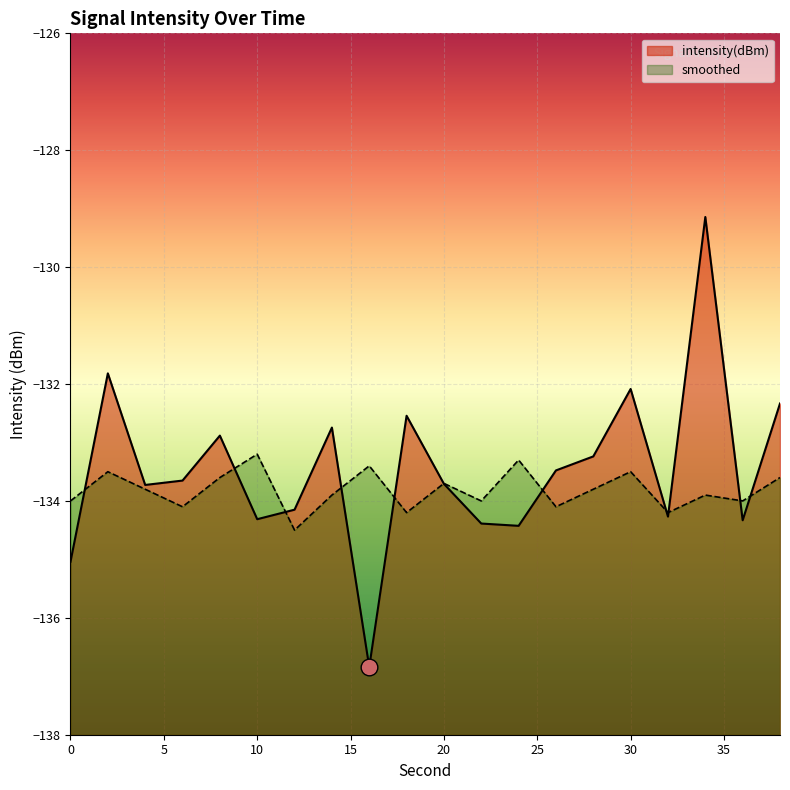

What is the difference between the maximum and second lowest values in the smoothed series?

1.0